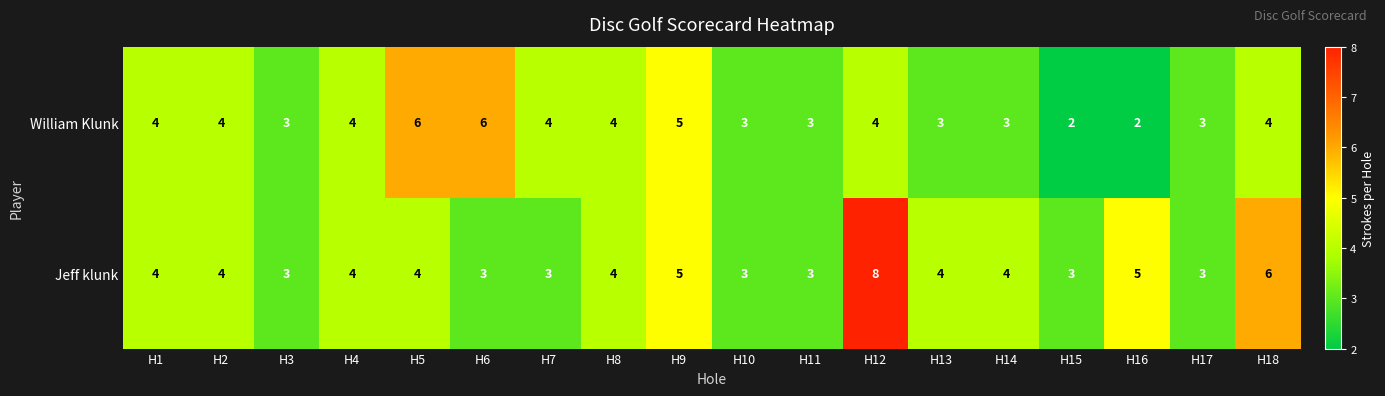

List the series in order of their peak value, lowest first.

William Klunk, Jeff klunk